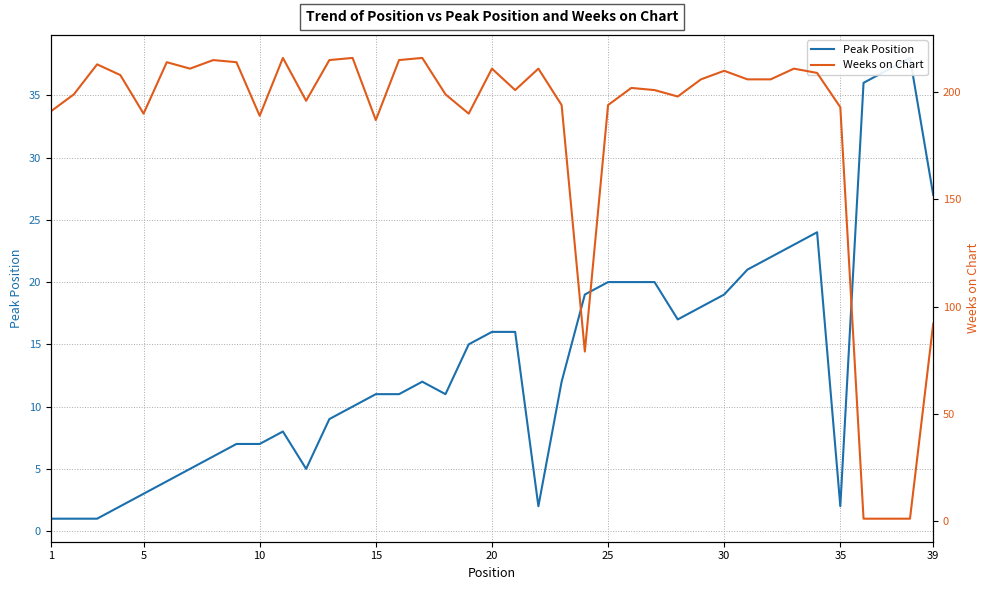

How many interior local valleys does the Weeks on Chart series have?

9